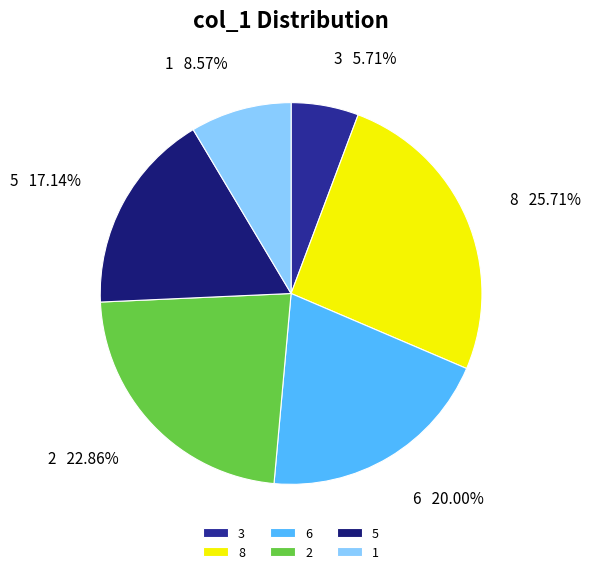

Is there any slice that represents more than half of the pie?

No